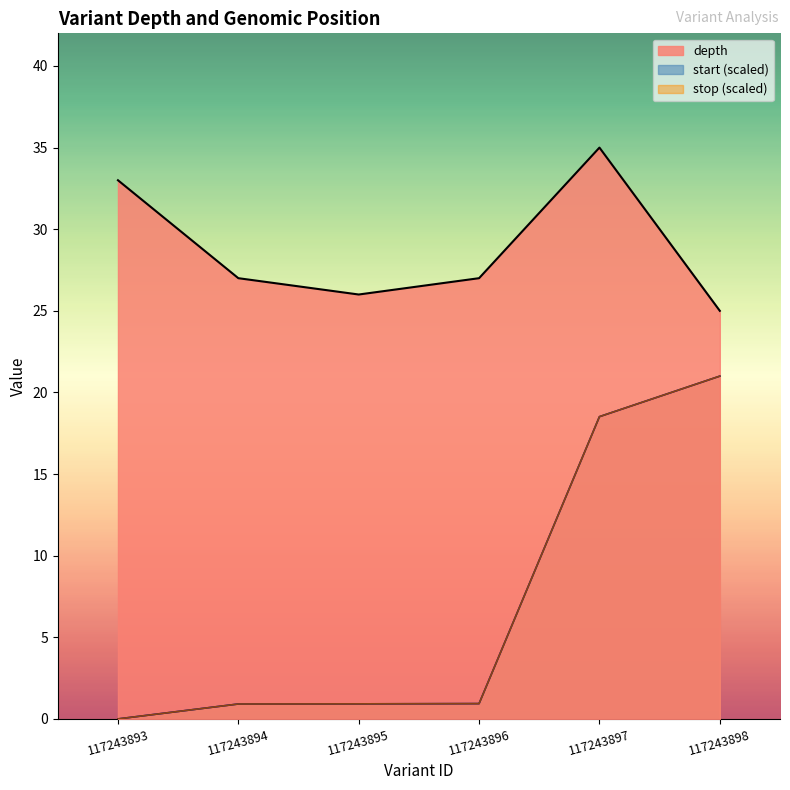

How many data points in stop are above 0?

5